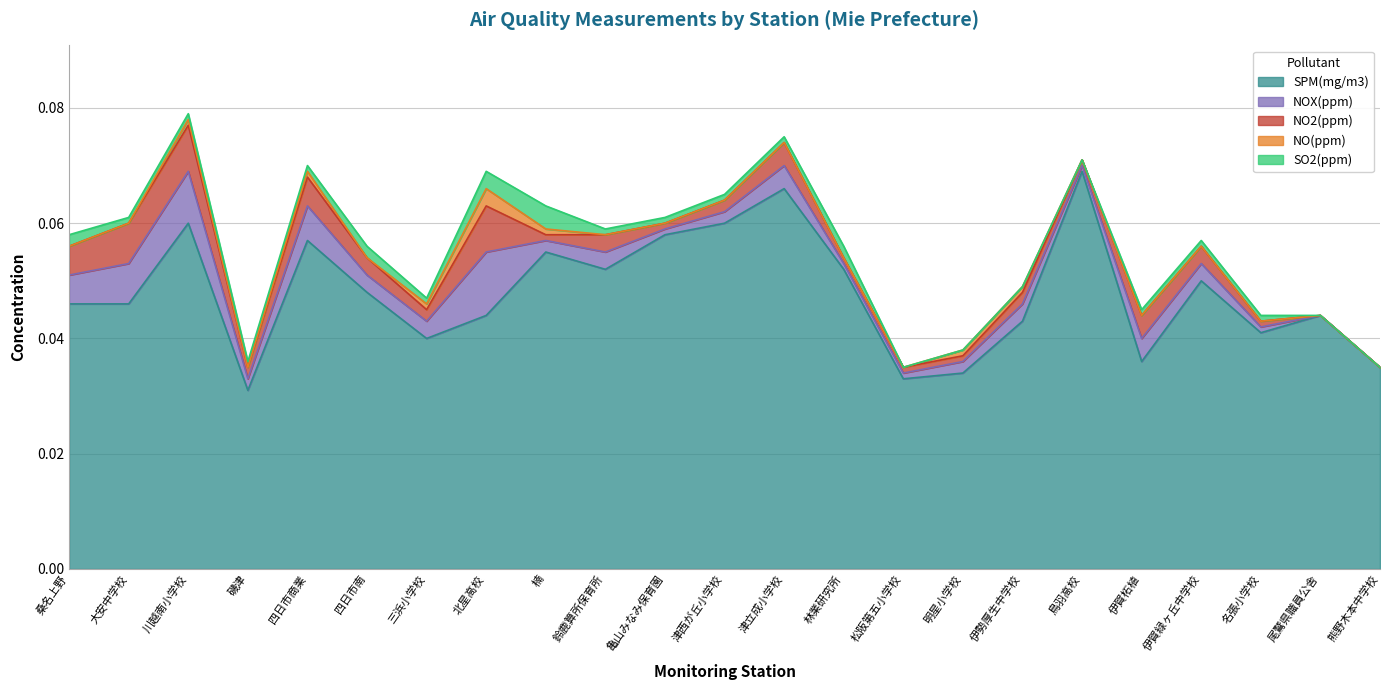

What is the total value across all series at 津立成小学校?

0.1